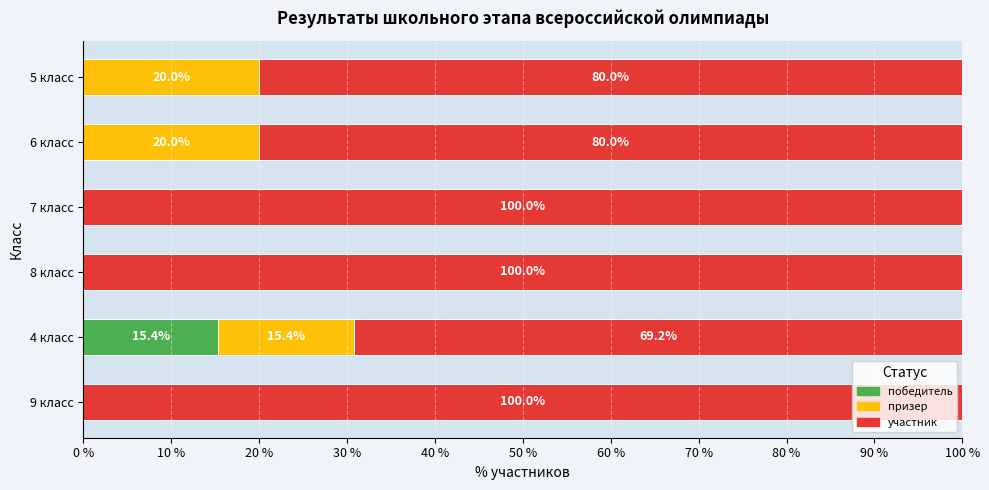

What is the sum of all победитель values?

15.4